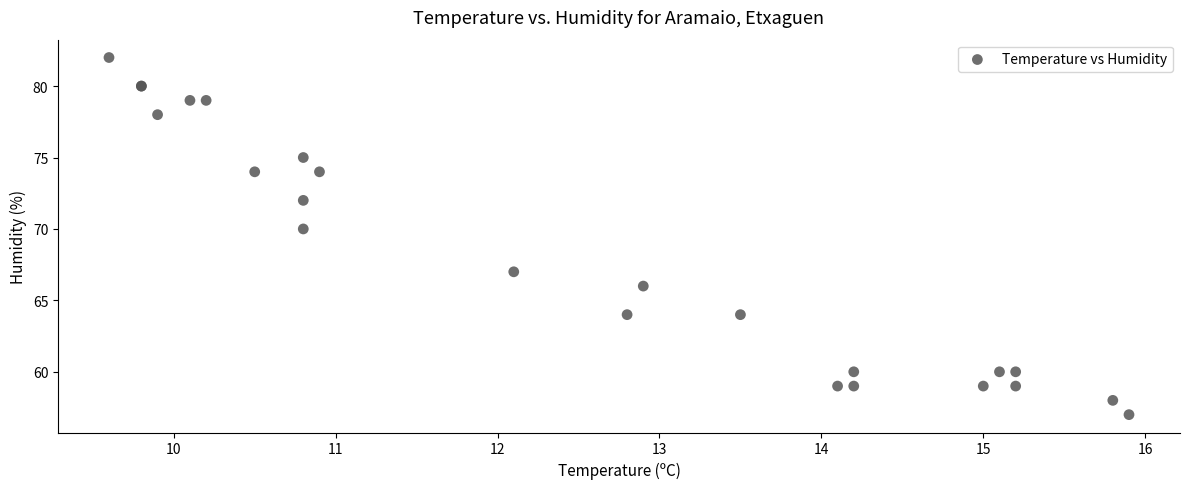

What Y value in the scatter plot is closest to 69?

70